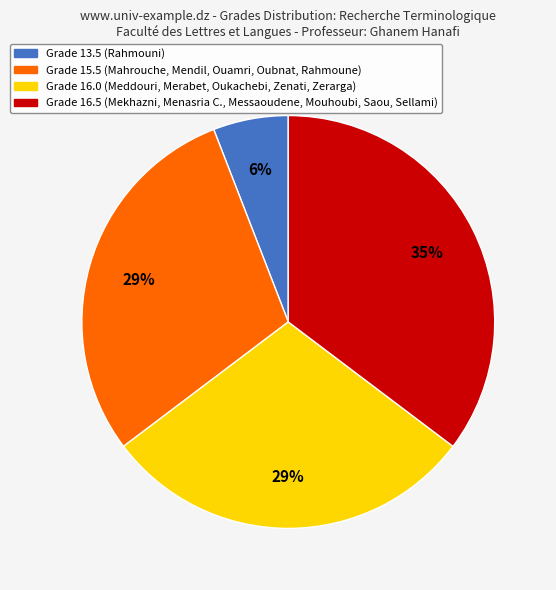

Is there a majority slice in this chart?

No